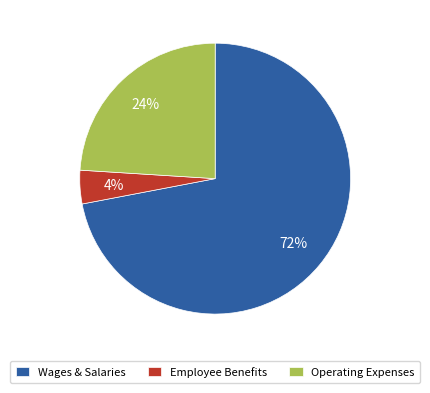

Does any single category account for the majority?

Yes